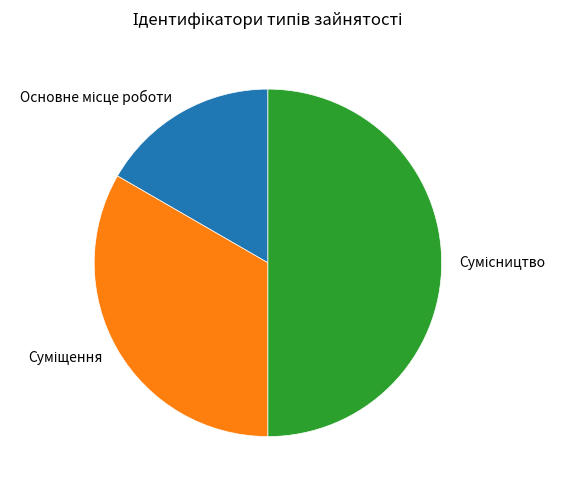

How many segments does this pie chart have?

3